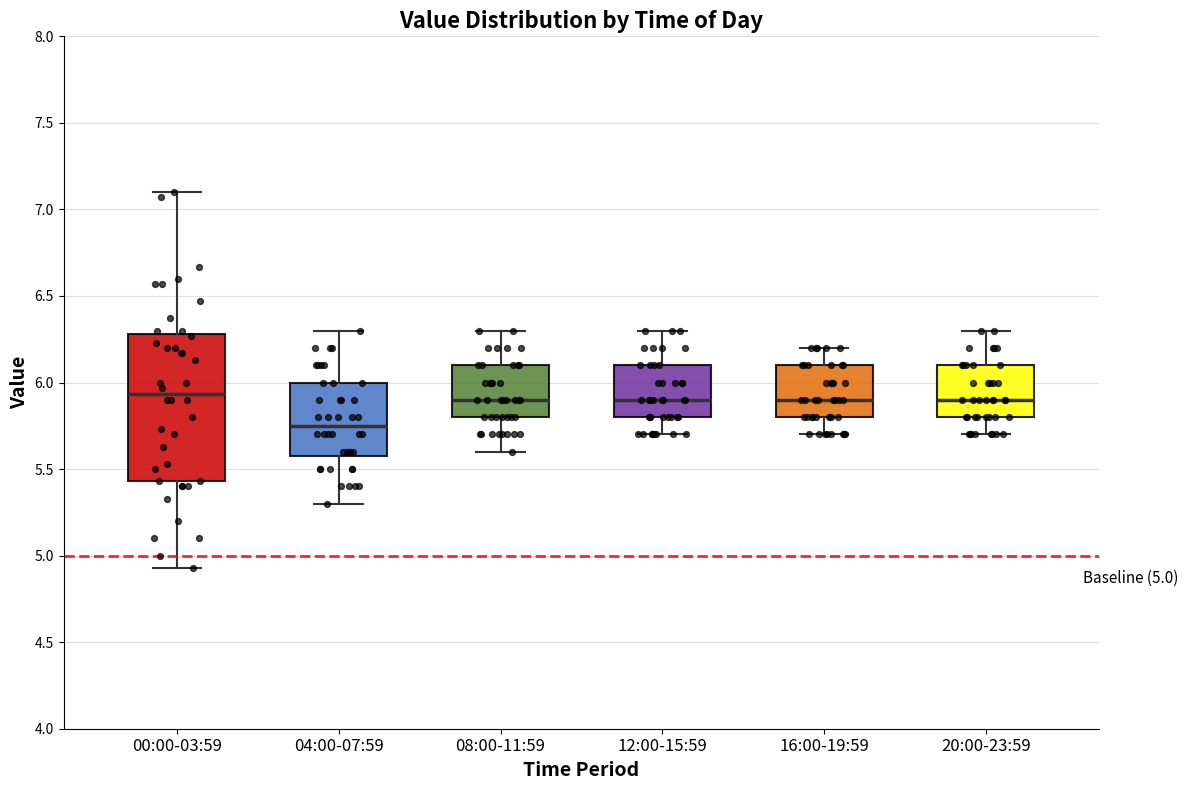

Which box is the tallest, from its lower edge to its upper edge?

00:00-03:59